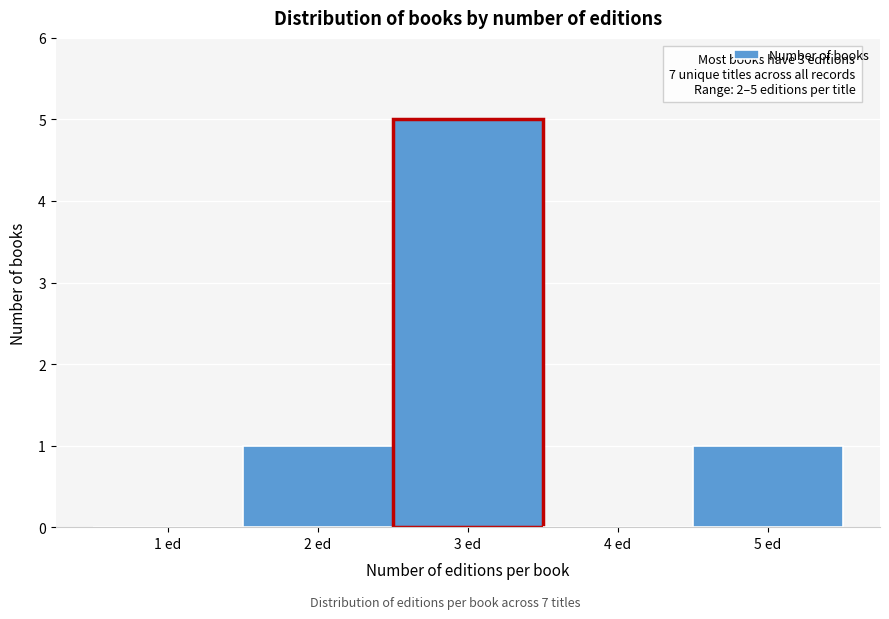

Reading left to right, transcribe all the data shown in this chart.

1 ed=0	2 ed=1	3 ed=5	4 ed=0	5 ed=1